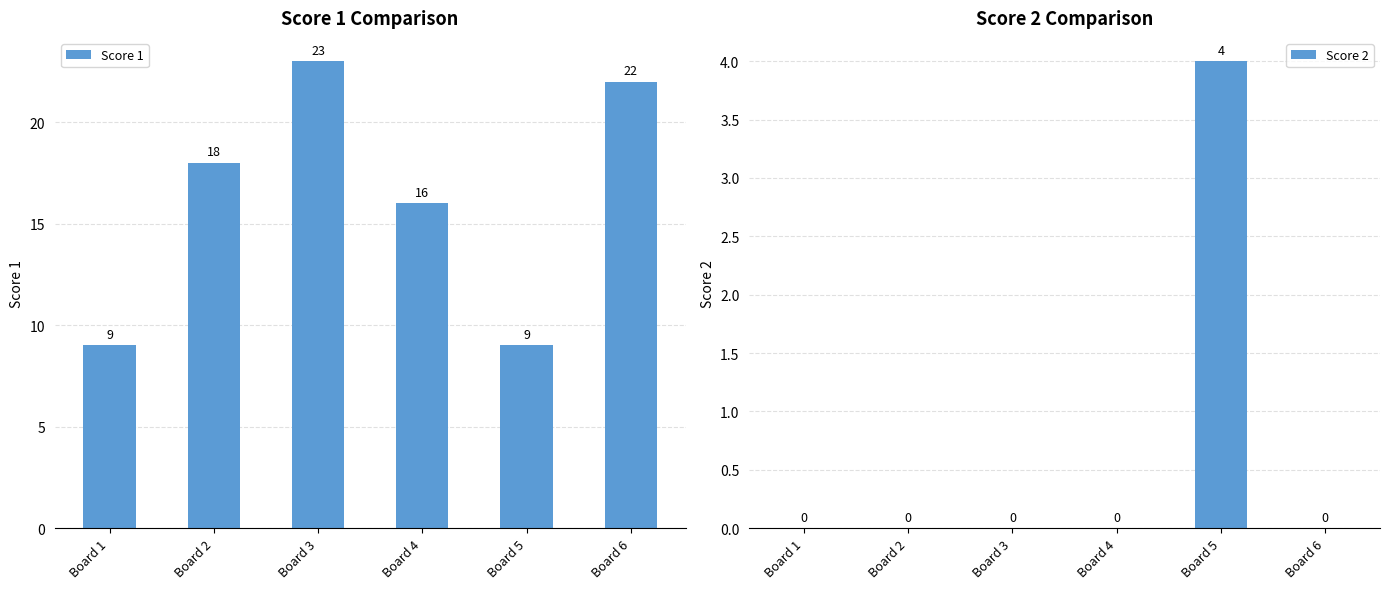

What is the average value of the Score 2 series?

1